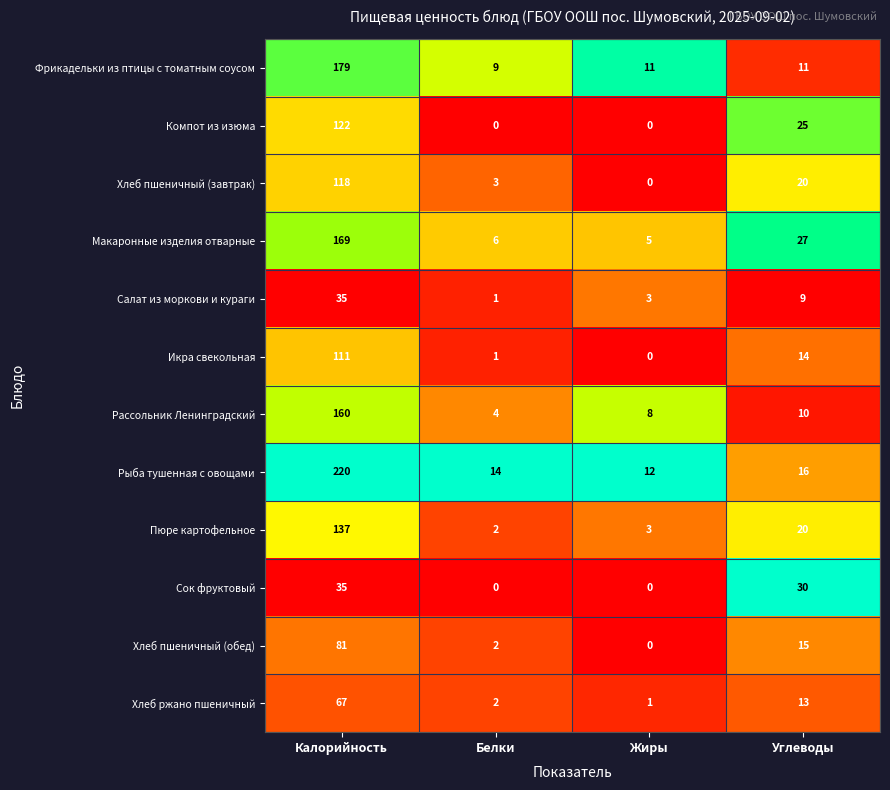

What is the sum of the Хлеб пшеничный (обед) values at Жиры and Углеводы?

15